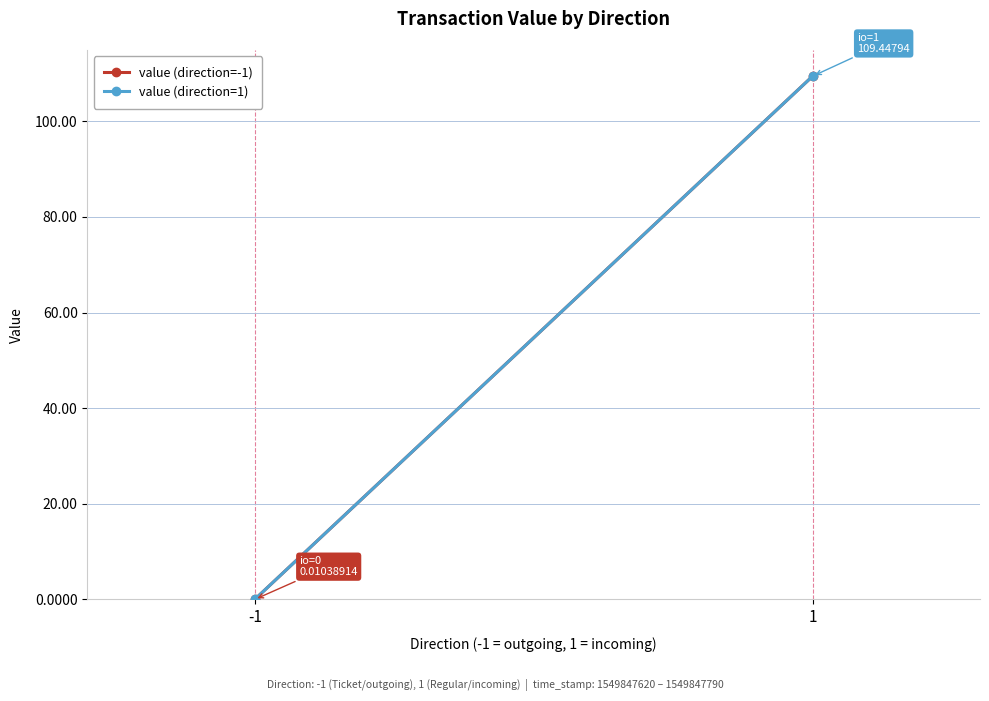

How many data points in value (direction=-1) are above 109?

1